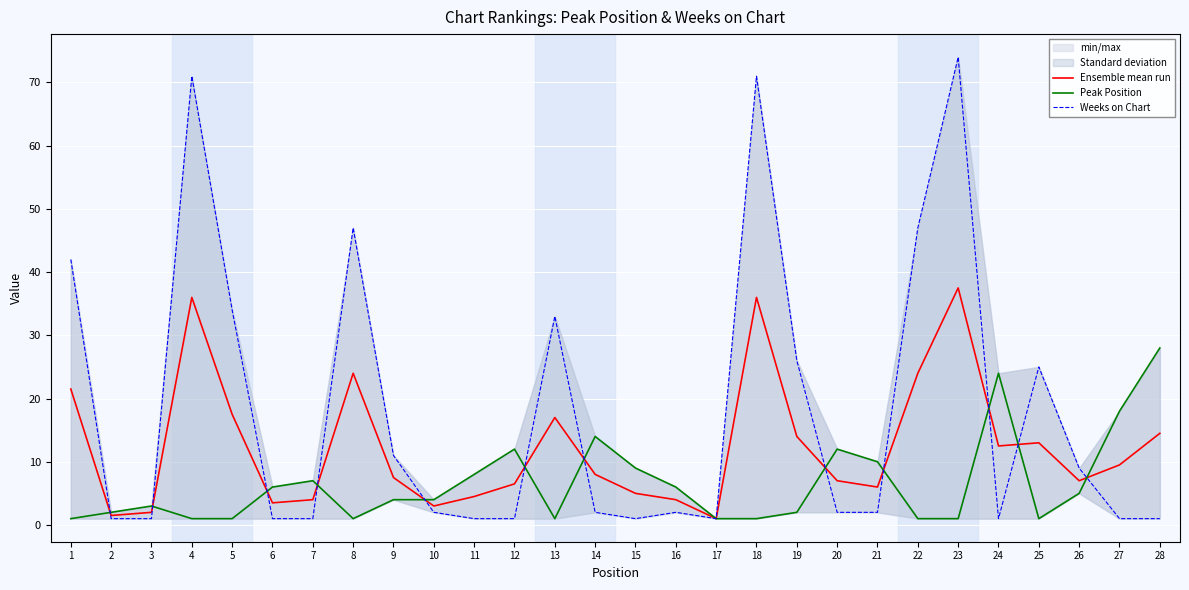

True or false: Weeks on Chart has more than 1 interior local peaks.

True